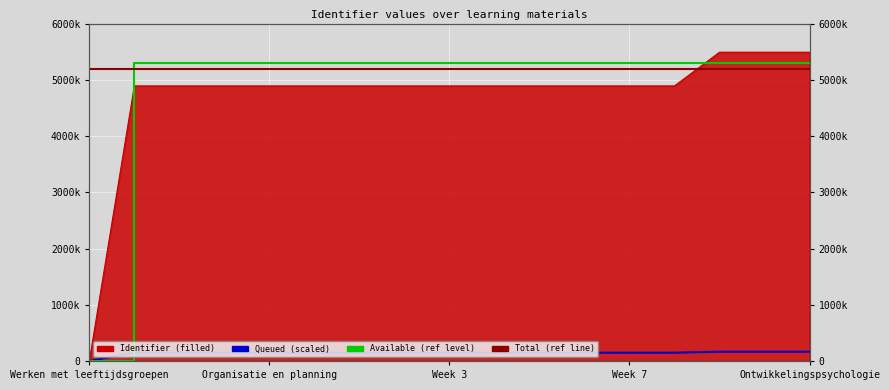

What position from the left is Organisatie en planning?

5